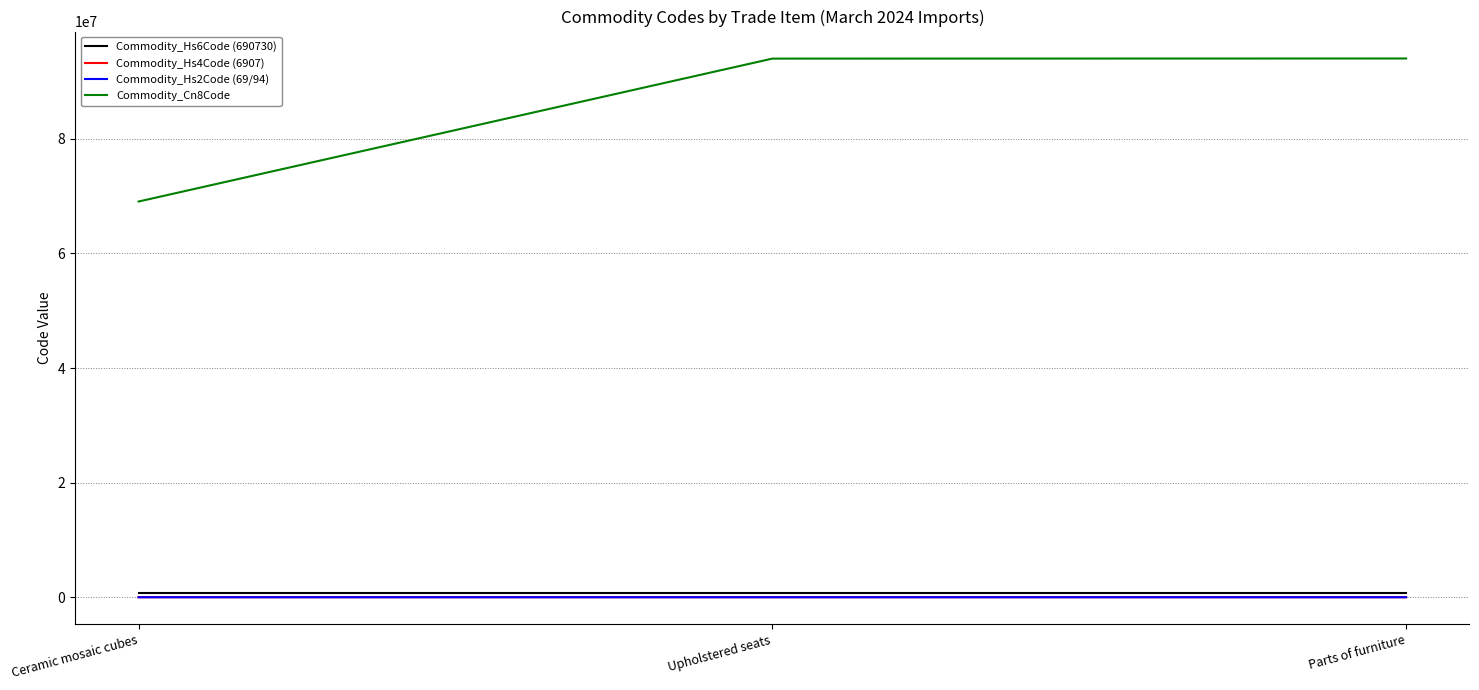

What is the sum of all Commodity_Hs4Code (6907) values?

25711